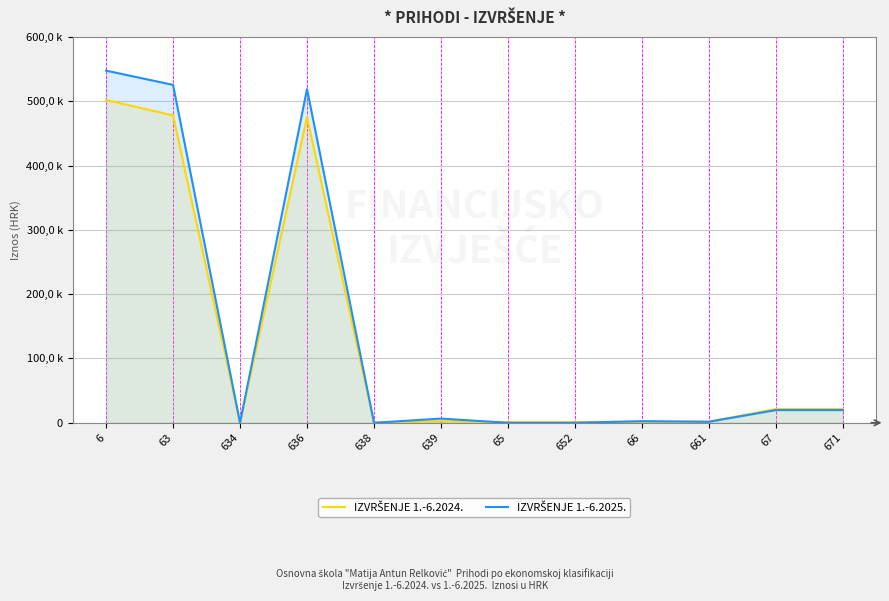

Which series has the largest total across all categories?

IZVRŠENJE 1.-6.2025.